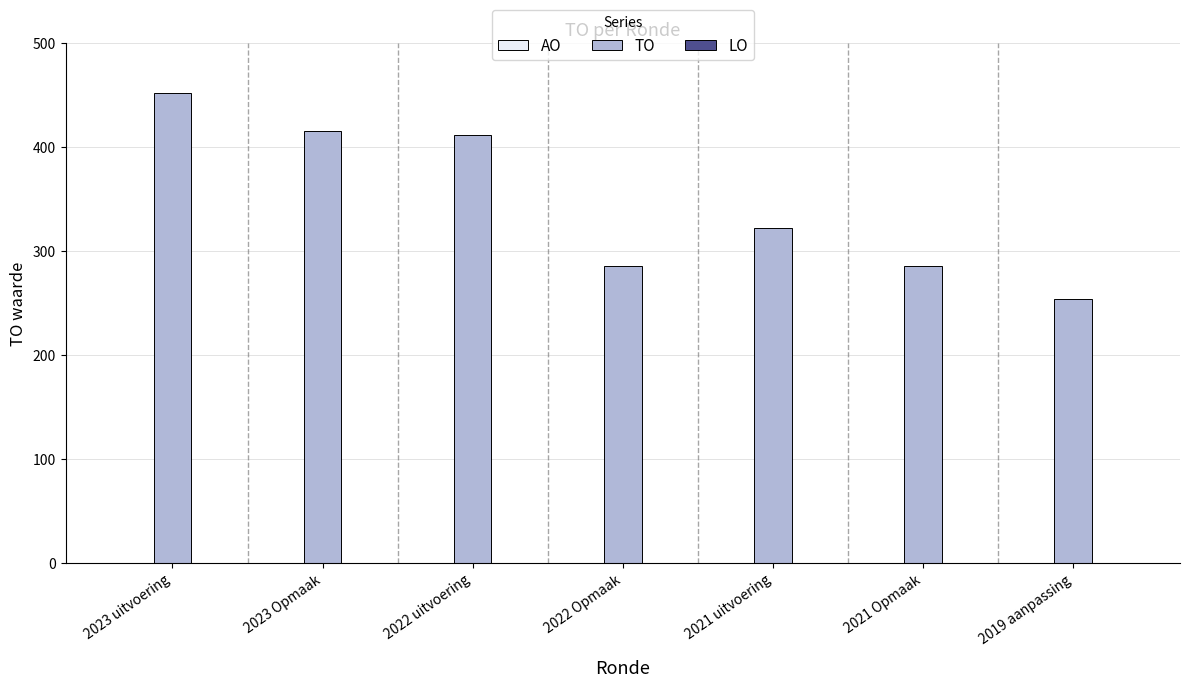

Which label corresponds to the smallest value in the chart?

2019 aanpassing